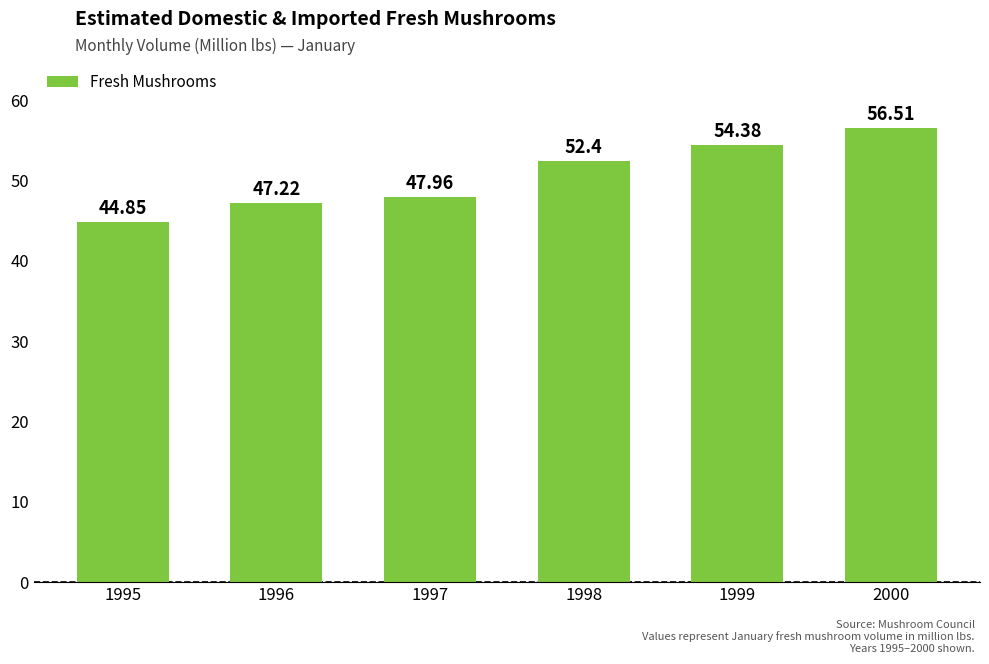

Rank the categories by value from lowest to highest.

1995, 1996, 1997, 1998, 1999, 2000